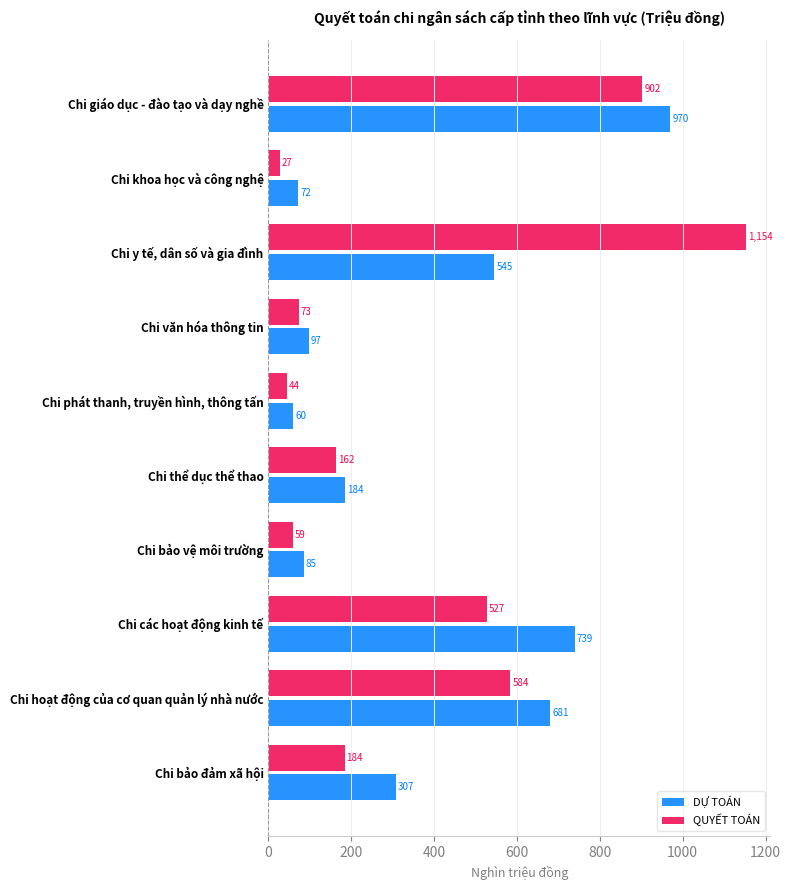

Which series has the largest total across all categories?

DỰ TOÁN